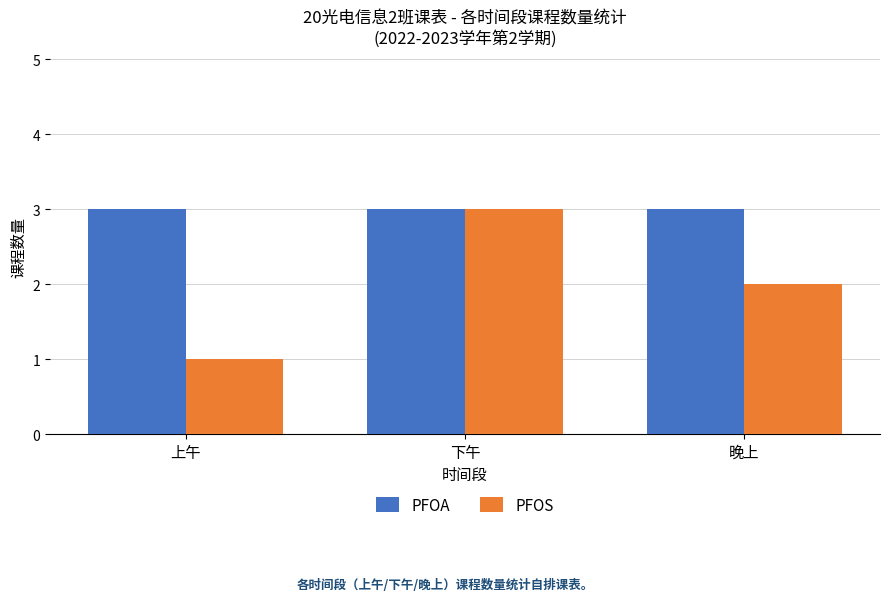

What is the minimum value shown in the chart?

1